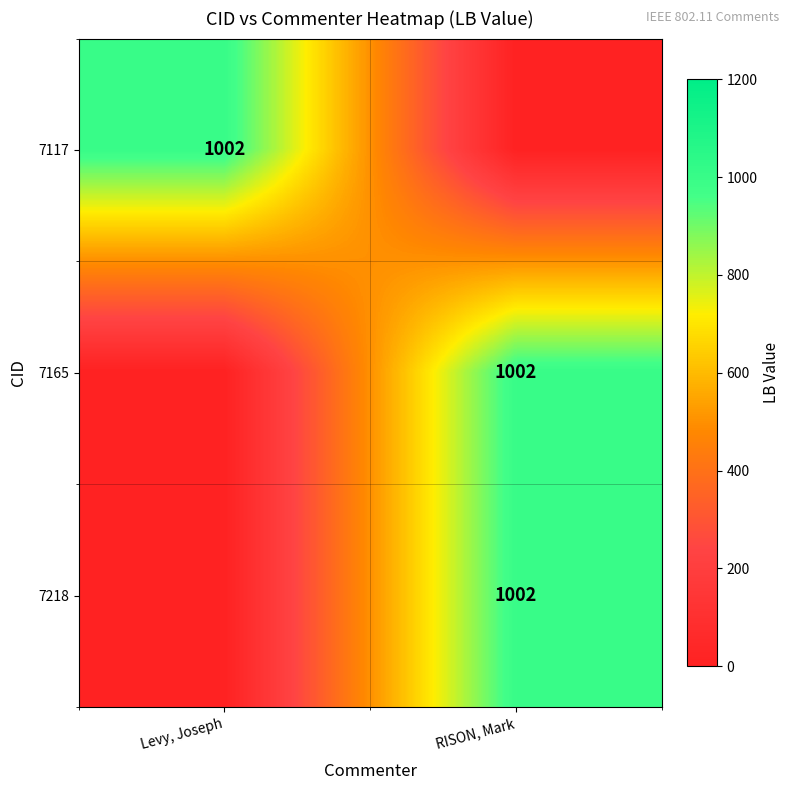

Which has a higher value, RISON, Mark or Levy, Joseph?

Levy, Joseph